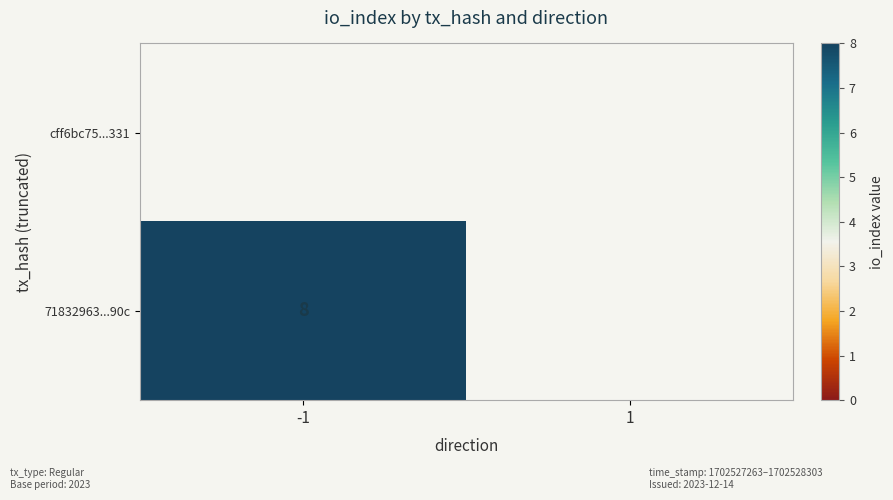

Is the value of 71832963...90c at 1 greater than the value of cff6bc75...331 at 1?

No